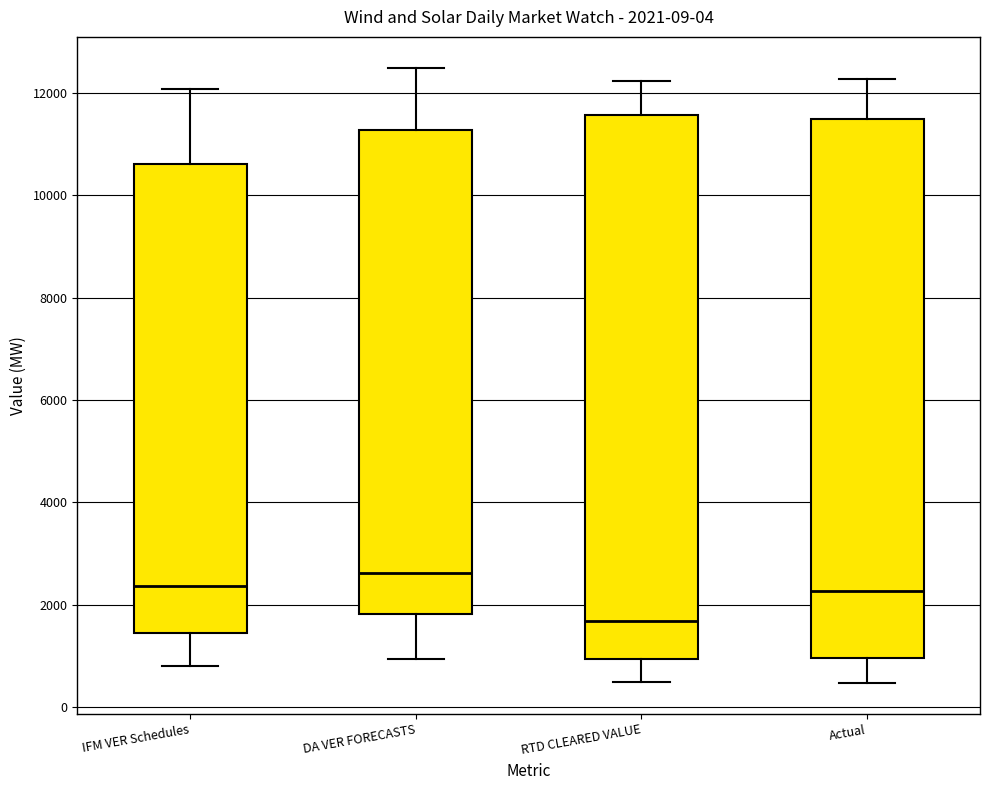

Which box has the highest median line?

DA VER FORECASTS